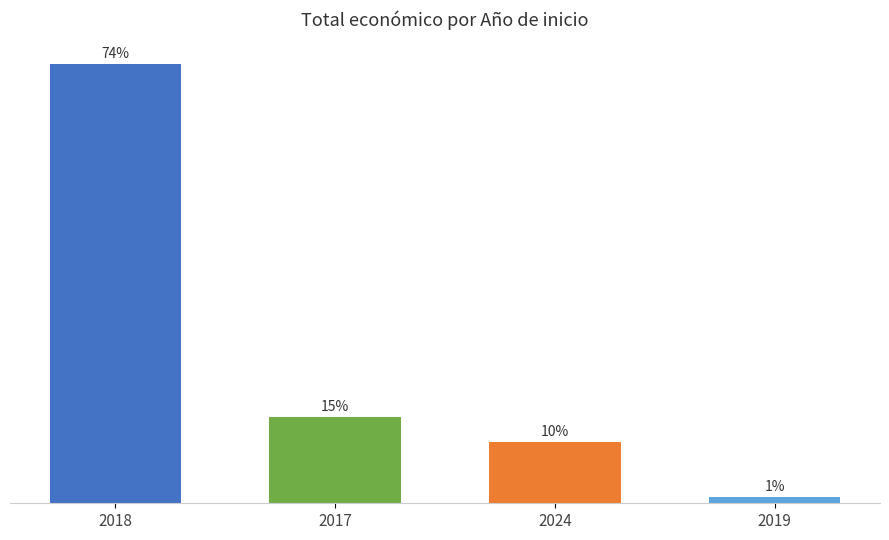

At which category does the chart reach its minimum across all series?

2019